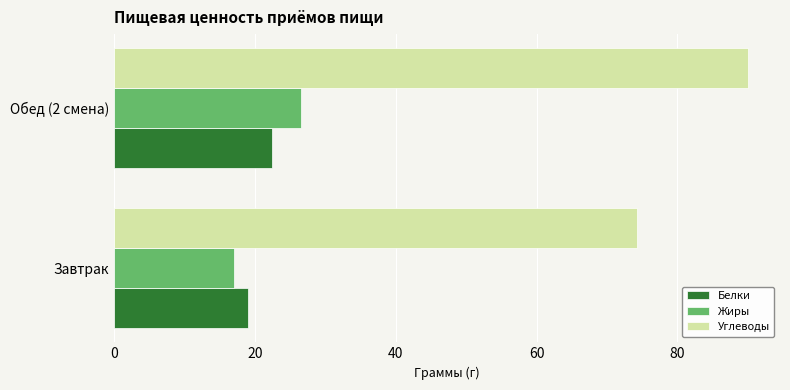

At which category is the sum across all series the highest?

Обед (2 смена)